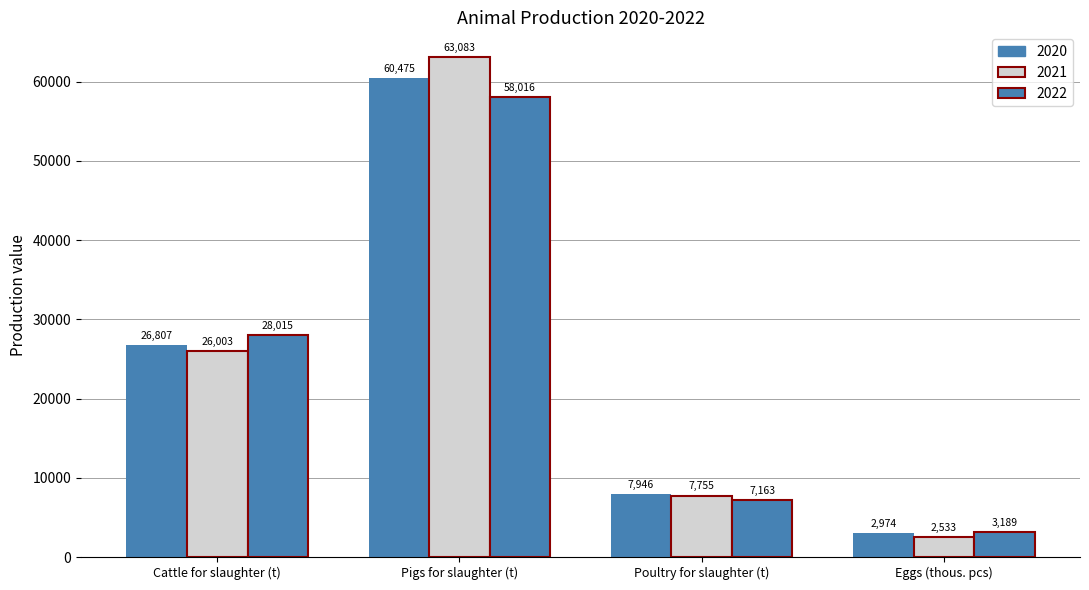

What is the average value of the 2020 series?

24550.3